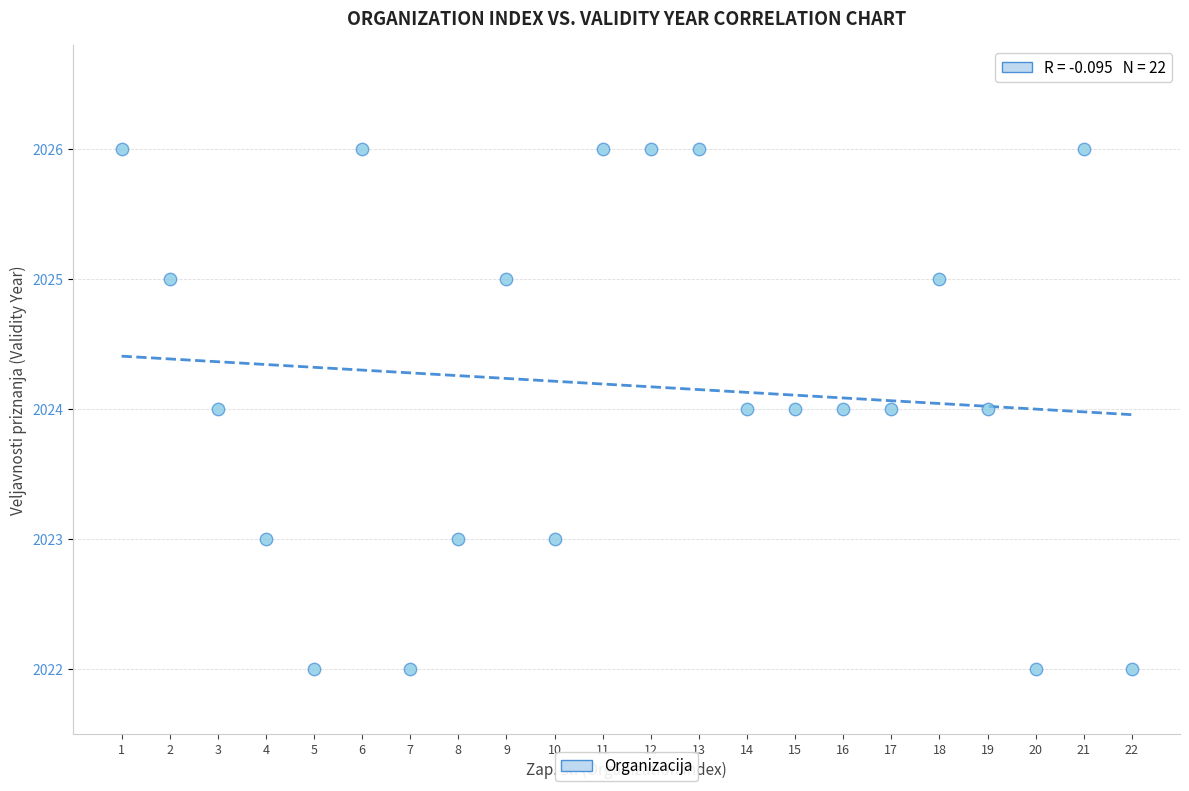

What is the range of X values (max minus min)?

21